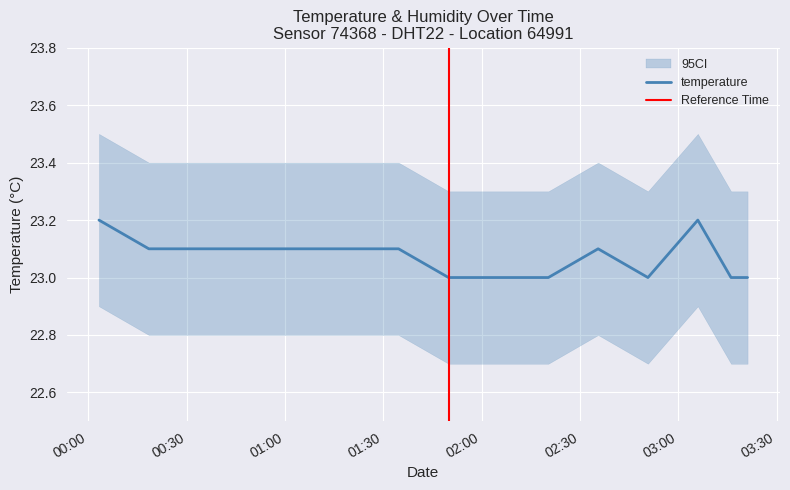

How many interior local valleys (lower than both neighbors) does the data have?

1